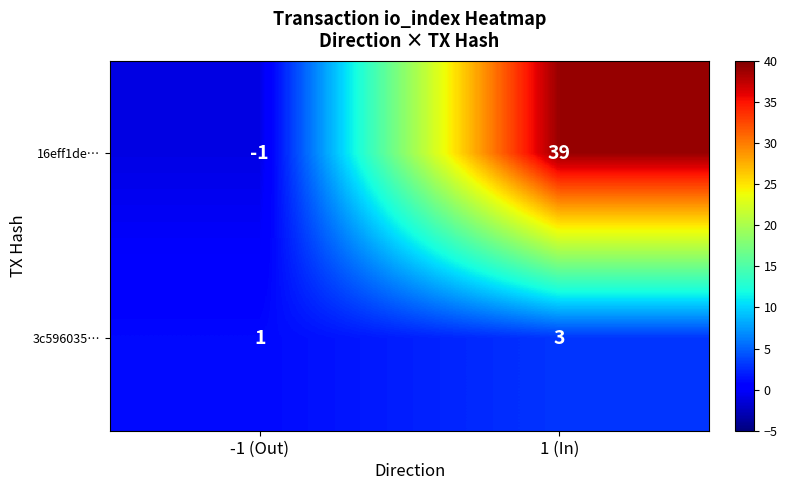

At which label is 16eff1de… closest to 19?

-1 (Out)